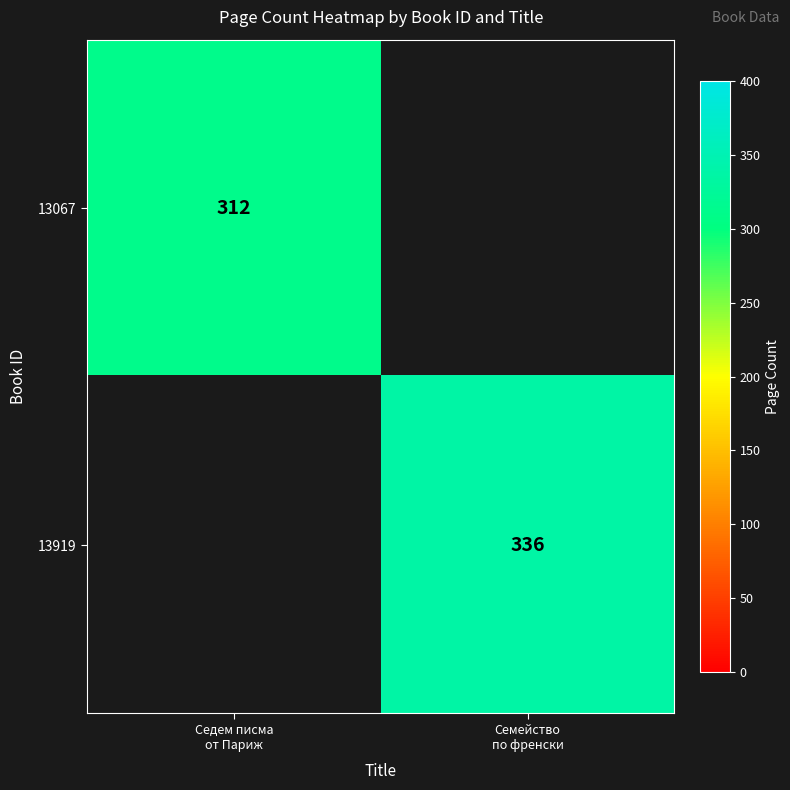

List the series in order of their overall mean, lowest first.

13067, 13919